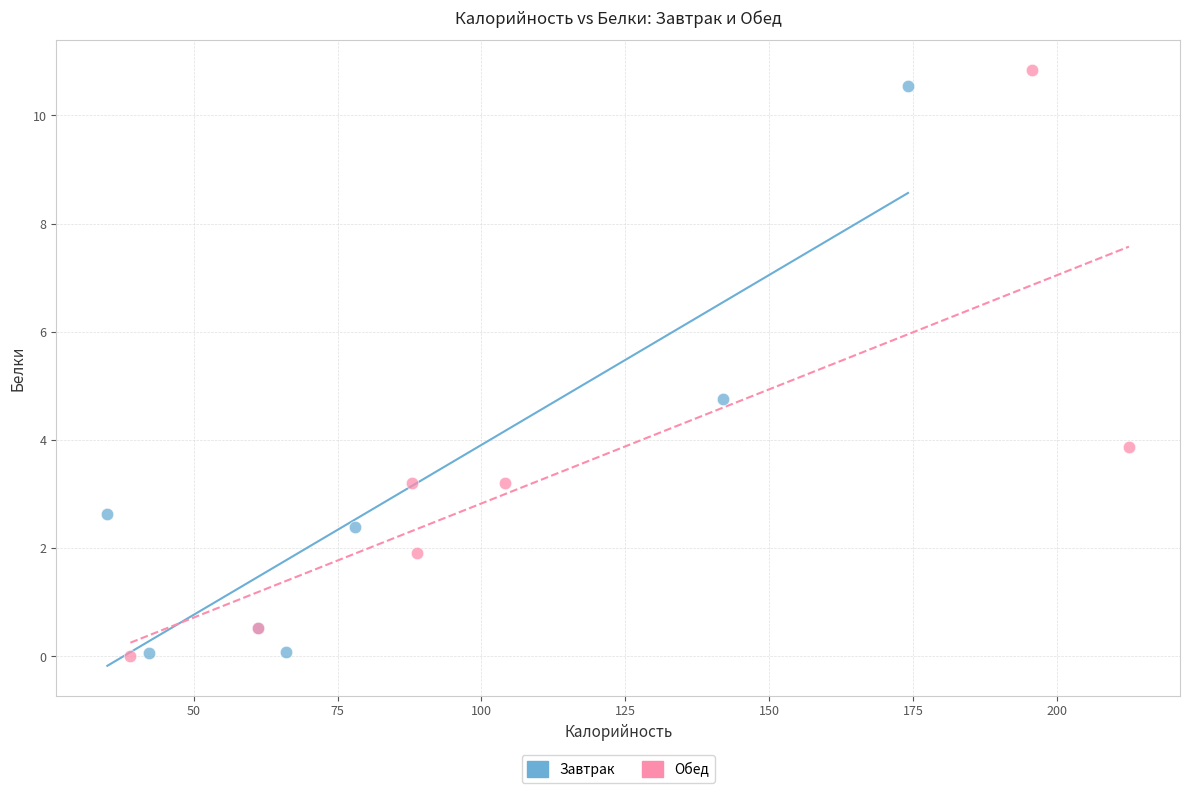

What are all the series names shown in the legend?

Завтрак, Обед